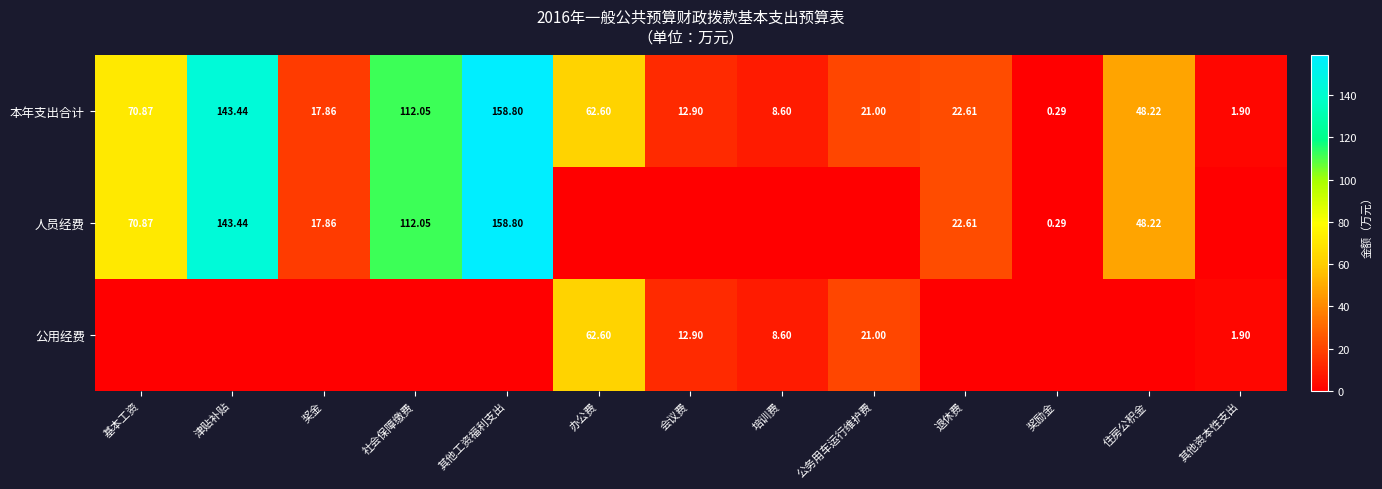

At which label is 本年支出合计 closest to 79?

基本工资